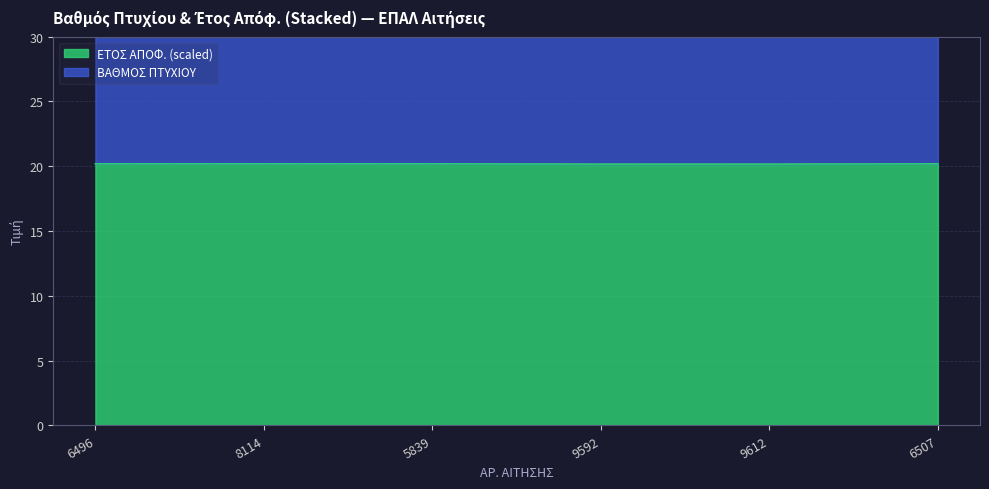

True or false: ΕΤΟΣ ΑΠΟΦ. has more than 1 points higher than both neighbors.

False